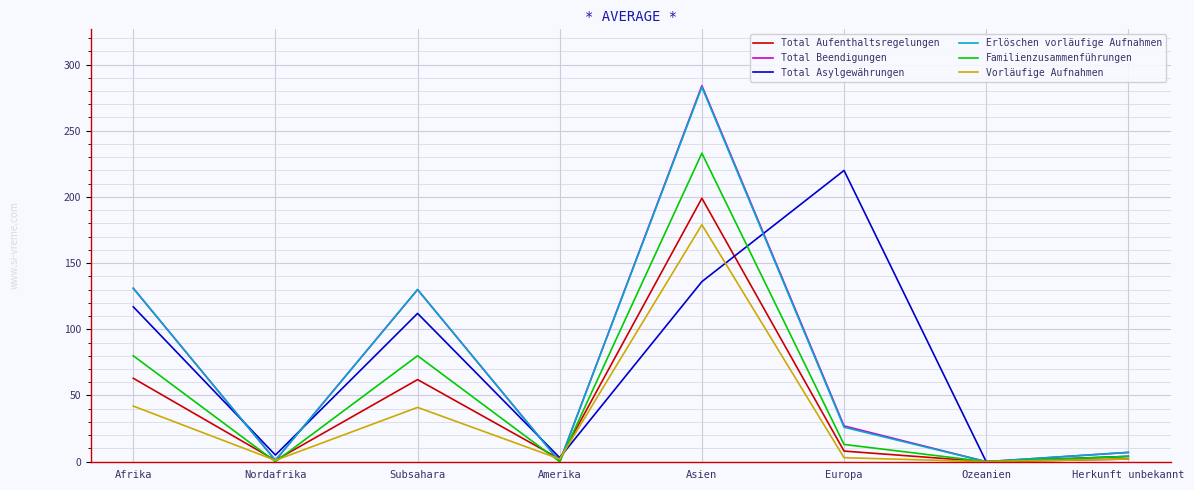

At which category is the sum across all series the highest?

Asien